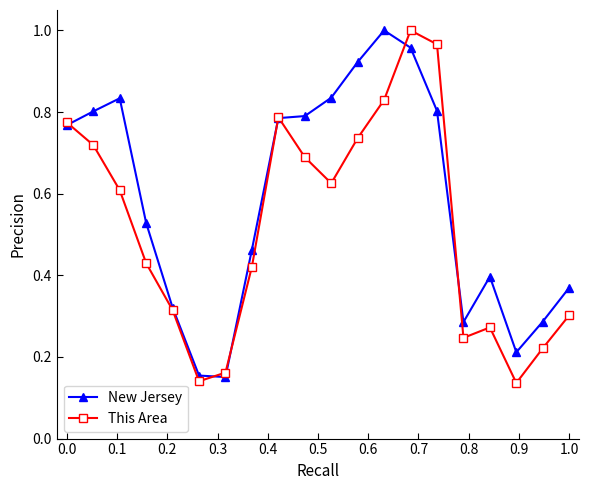

True or false: New Jersey and This Area intersect in this chart.

True